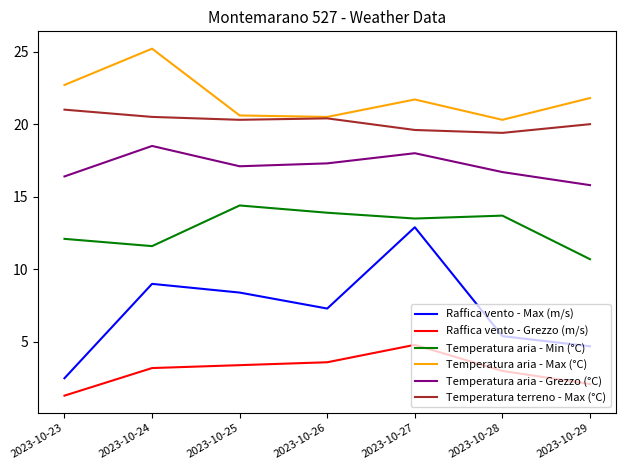

Which series changed the most between 2023-10-23 and 2023-10-25?

Raffica vento - Max (m/s)